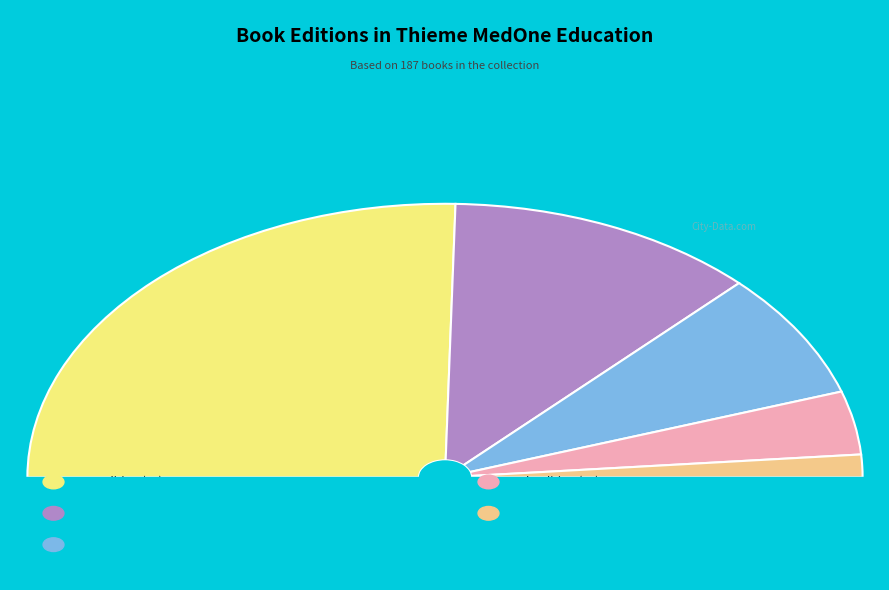

What is the smallest slice in the pie chart?

5